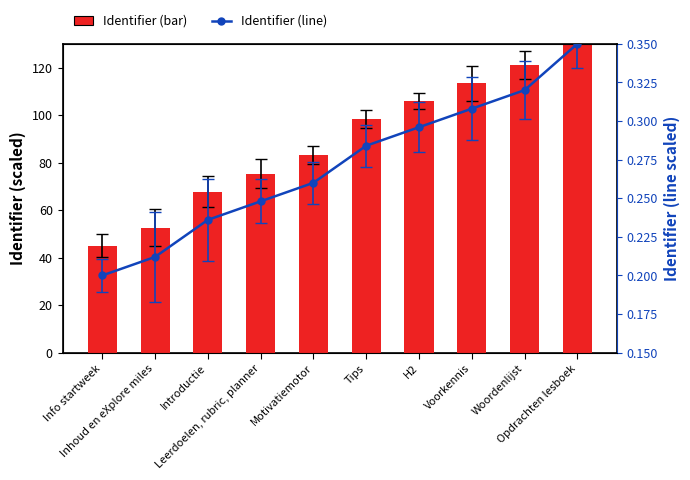

Rank the series at Introductie from lowest to highest value.

Identifier (line), Identifier (bar)